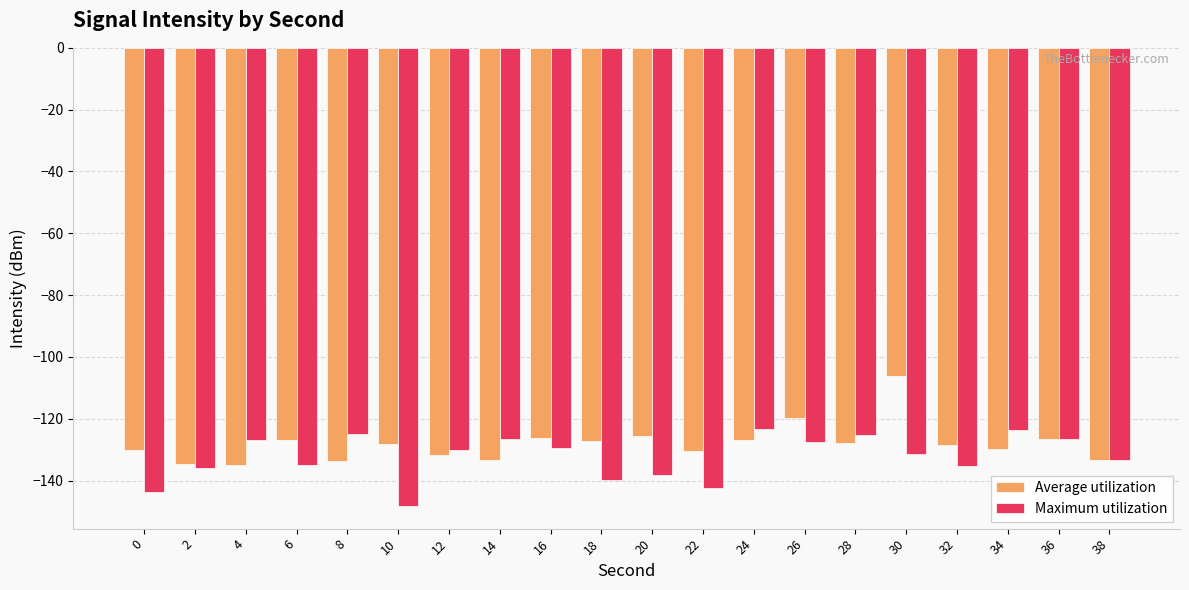

What is the minimum value for Average utilization?

-135.1